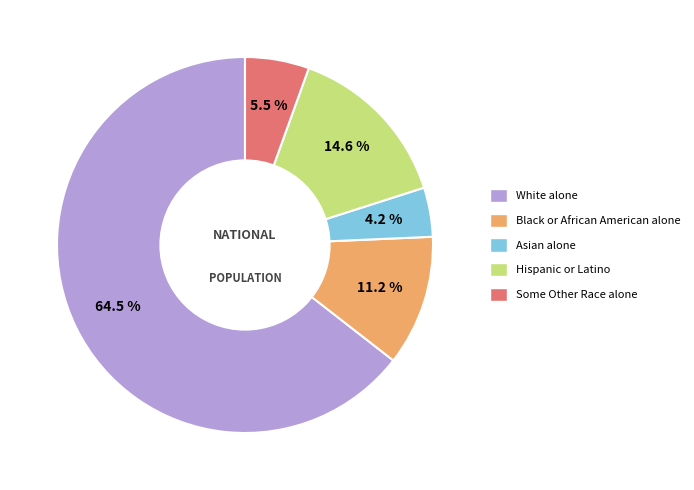

Which has a higher value, Some Other Race alone or Black or African American alone?

Black or African American alone